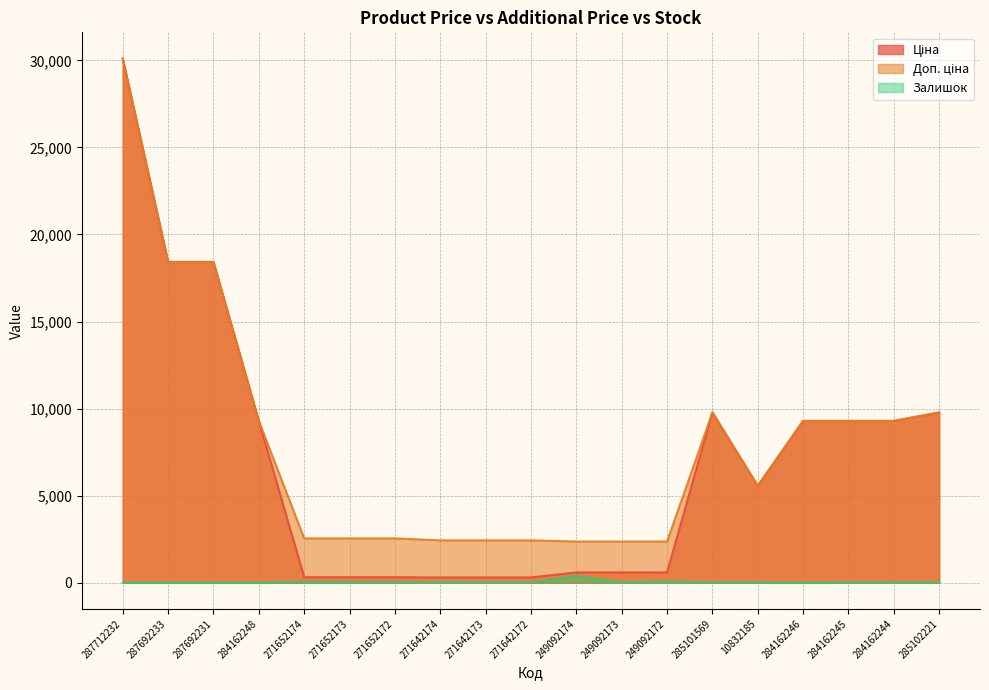

The Ціна series shows 70.1 at 271652174. True or false?

False